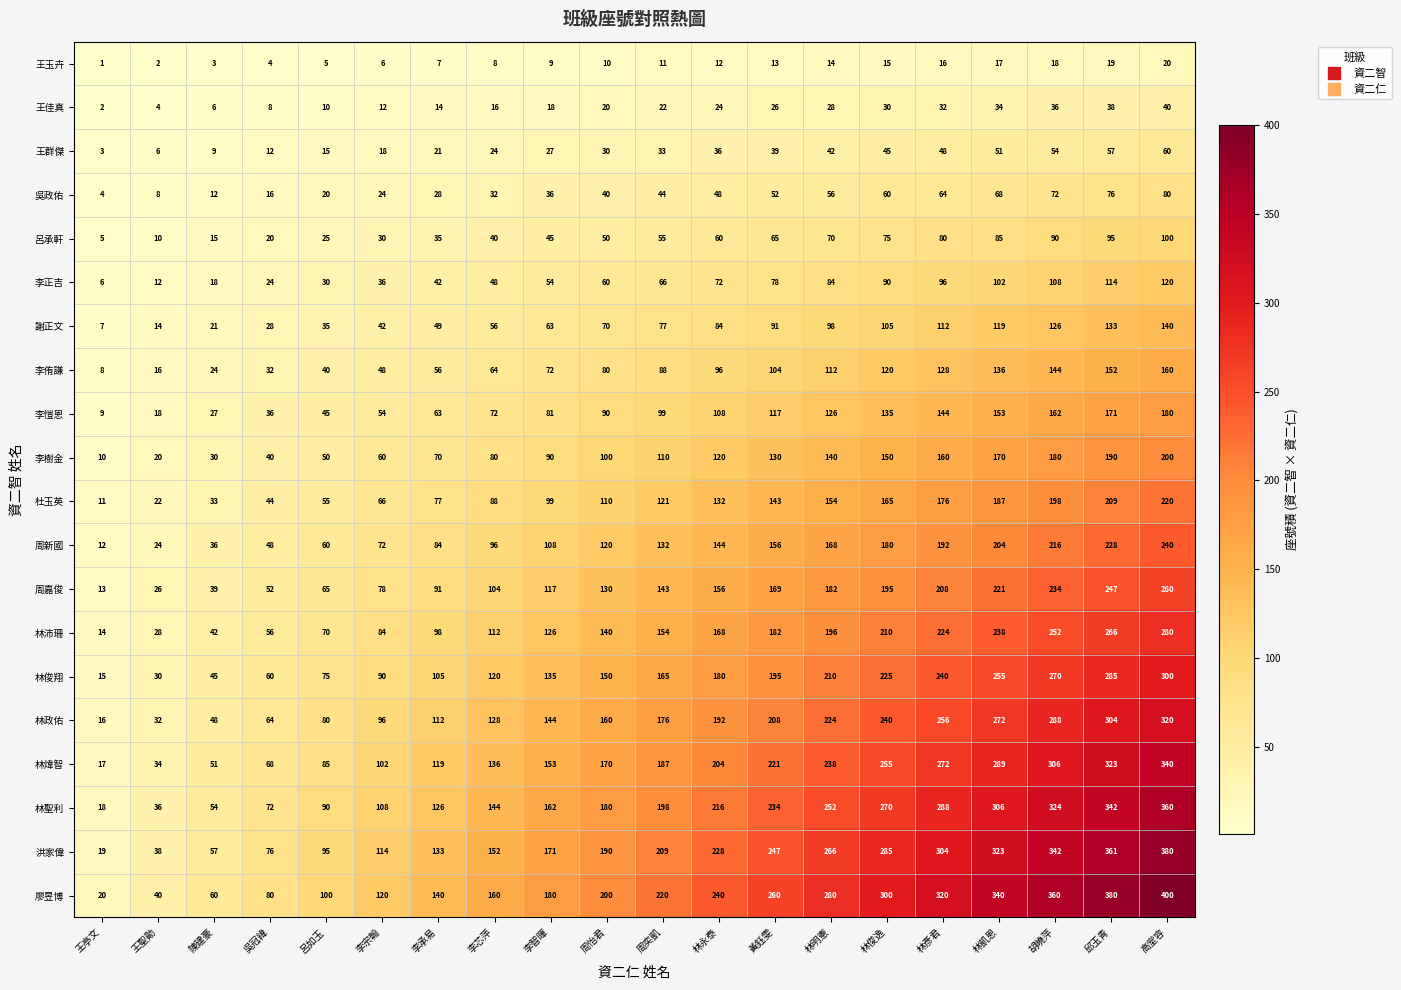

What is the spread (max minus min) of values at 林永泰?

228